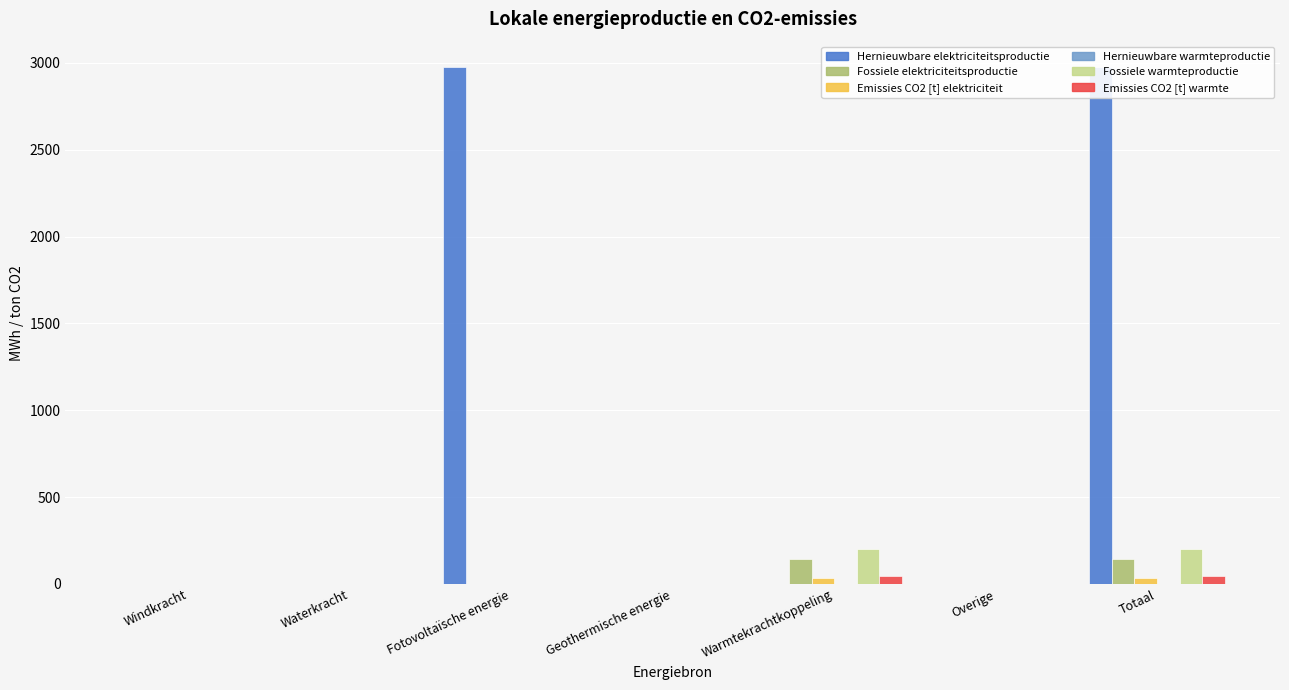

What is the greatest value displayed?

2973.6